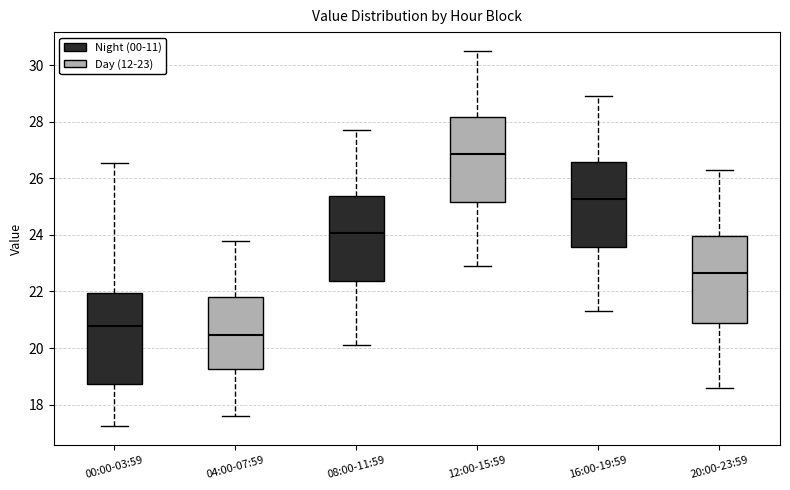

Reading left to right, transcribe this box plot: for each box, give where its median line is, the range the box spans, and where its two whiskers end, as read against the y-axis. The values are not printed on the chart, so give them approximately, as read against the axis.

00:00-03:59: median 20.8, box 18.8 to 22.0, whiskers 17.2 to 26.6
04:00-07:59: median 20.4, box 19.2 to 21.8, whiskers 17.6 to 23.8
08:00-11:59: median 24.0, box 22.4 to 25.4, whiskers 20.2 to 27.8
12:00-15:59: median 26.8, box 25.2 to 28.2, whiskers 23.0 to 30.6
16:00-19:59: median 25.2, box 23.6 to 26.6, whiskers 21.4 to 29.0
20:00-23:59: median 22.6, box 20.8 to 24.0, whiskers 18.6 to 26.4